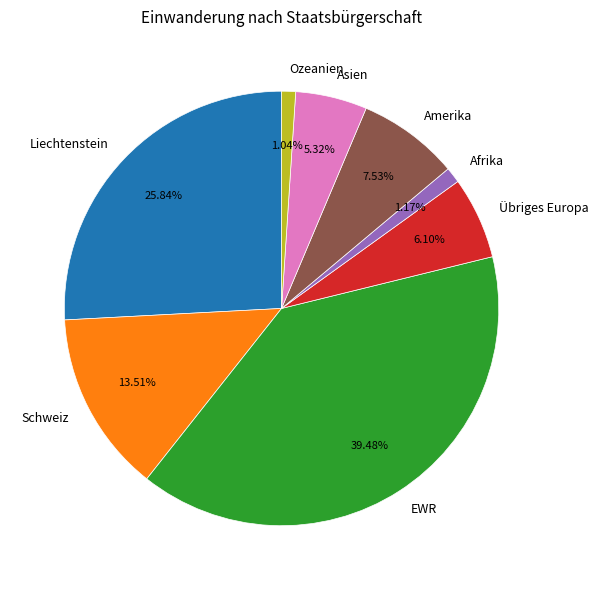

What percentage is NOT represented by EWR?

60.5%